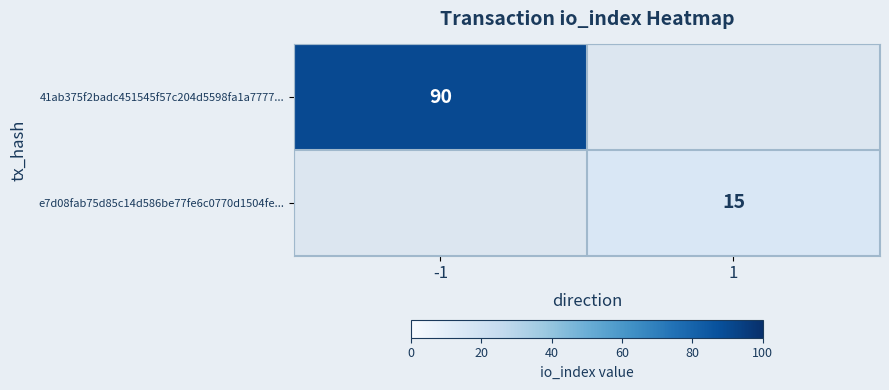

True or false: 41ab375f2badc451545f57c204d5598fa1a7777... has a value of 41 at -1.

False